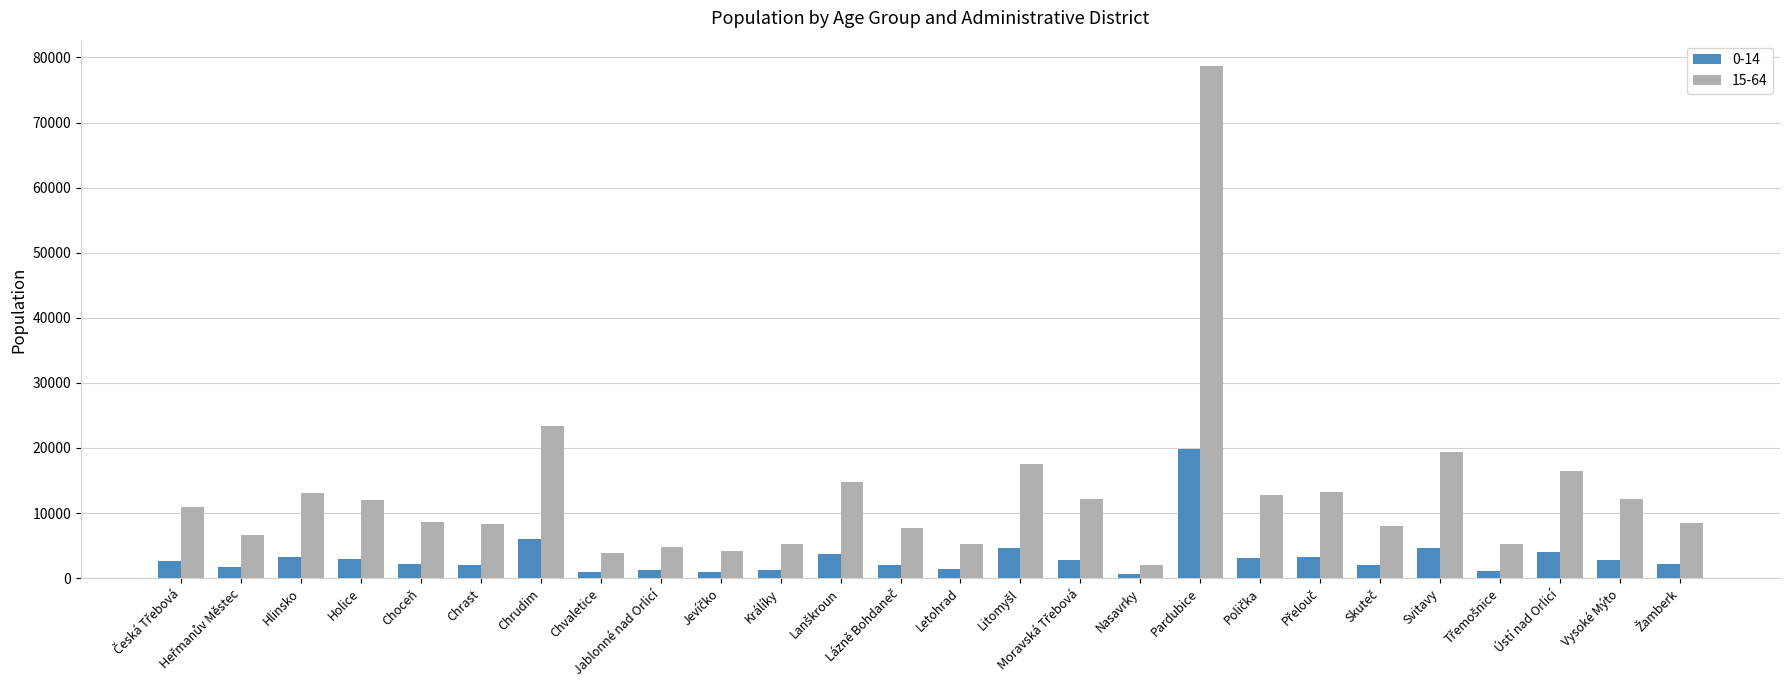

List the series in order of their overall mean, highest first.

15-64, 0-14